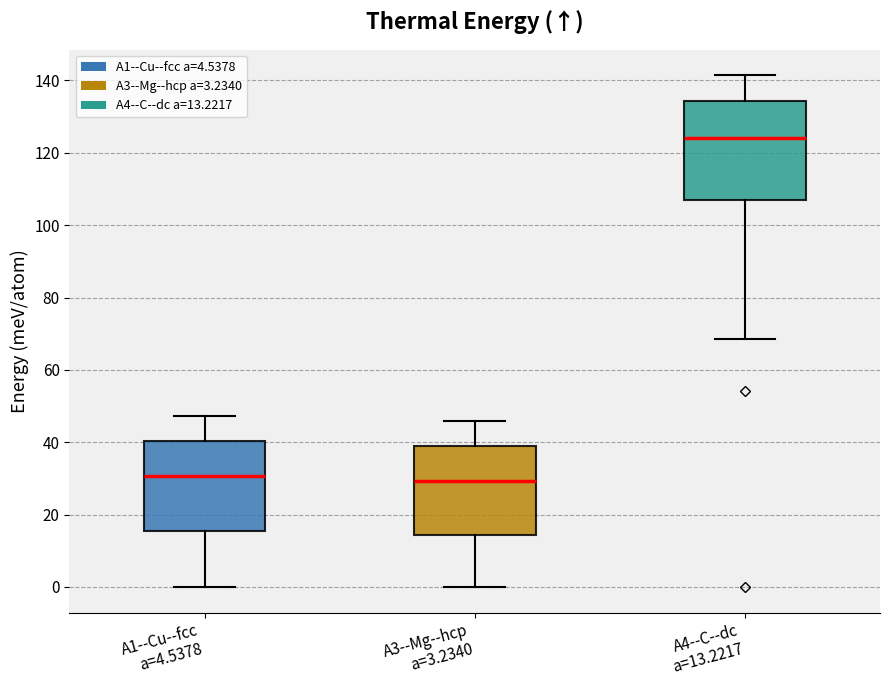

Where does the upper whisker of the box for A1--Cu--fcc a=4.5378 end on the y-axis? The values are not printed on the chart, so give them approximately, as read against the axis.

48